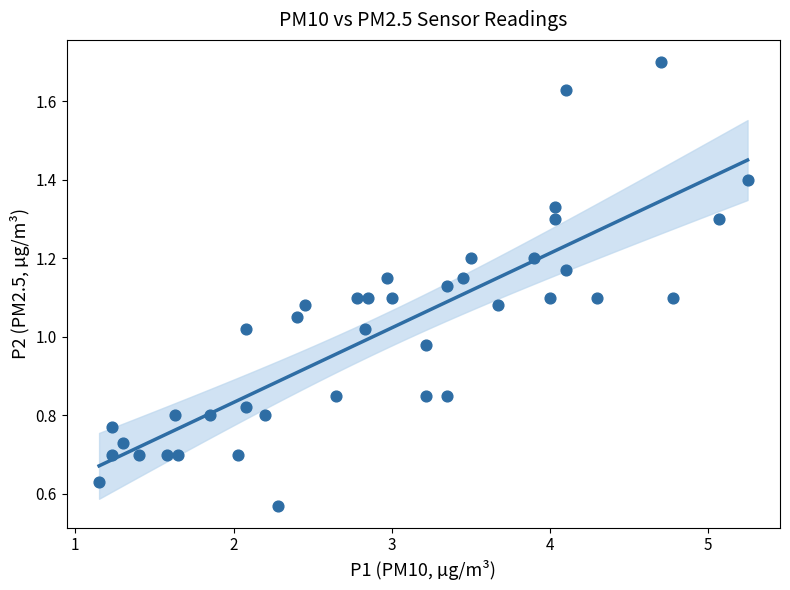

What is the range of X values (max minus min)?

4.1